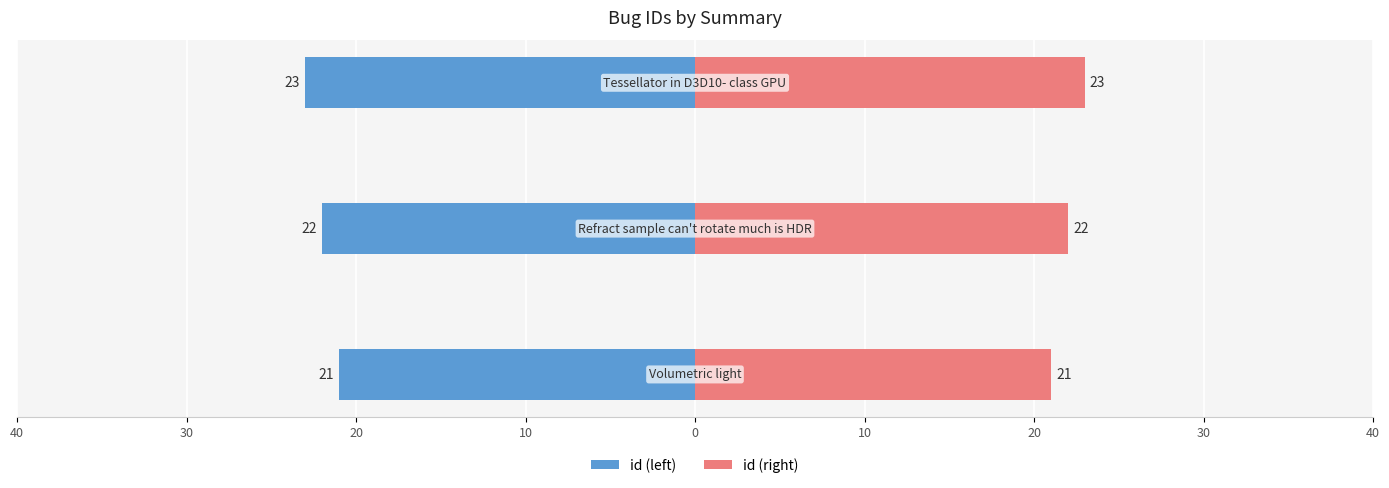

True or false: id (right) has a value of 32 at 40.

False